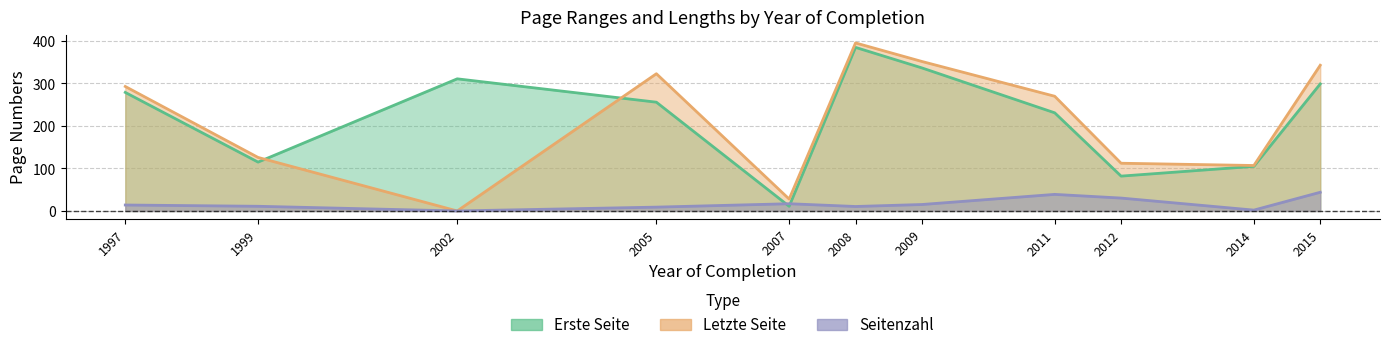

Rank the series by their maximum value, from highest to lowest.

Letzte Seite, Erste Seite, Seitenzahl